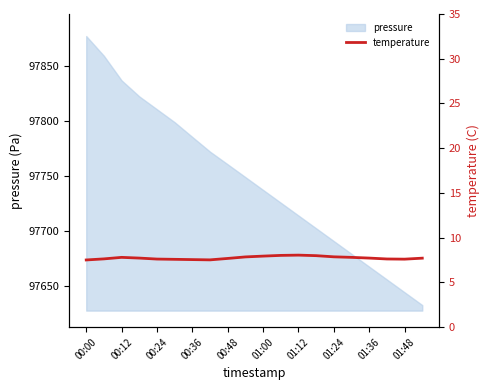

What is the lowest value of the pressure series?

97632.8